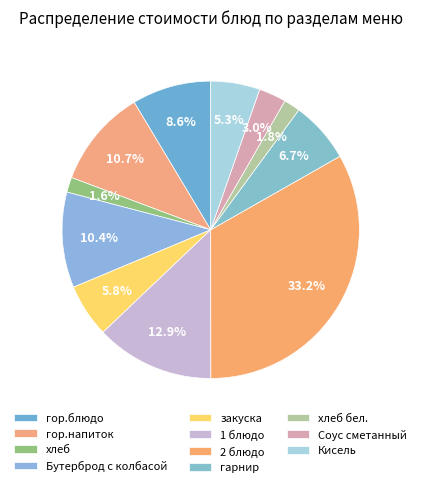

Between гор.блюдо and хлеб бел., which is larger?

гор.блюдо